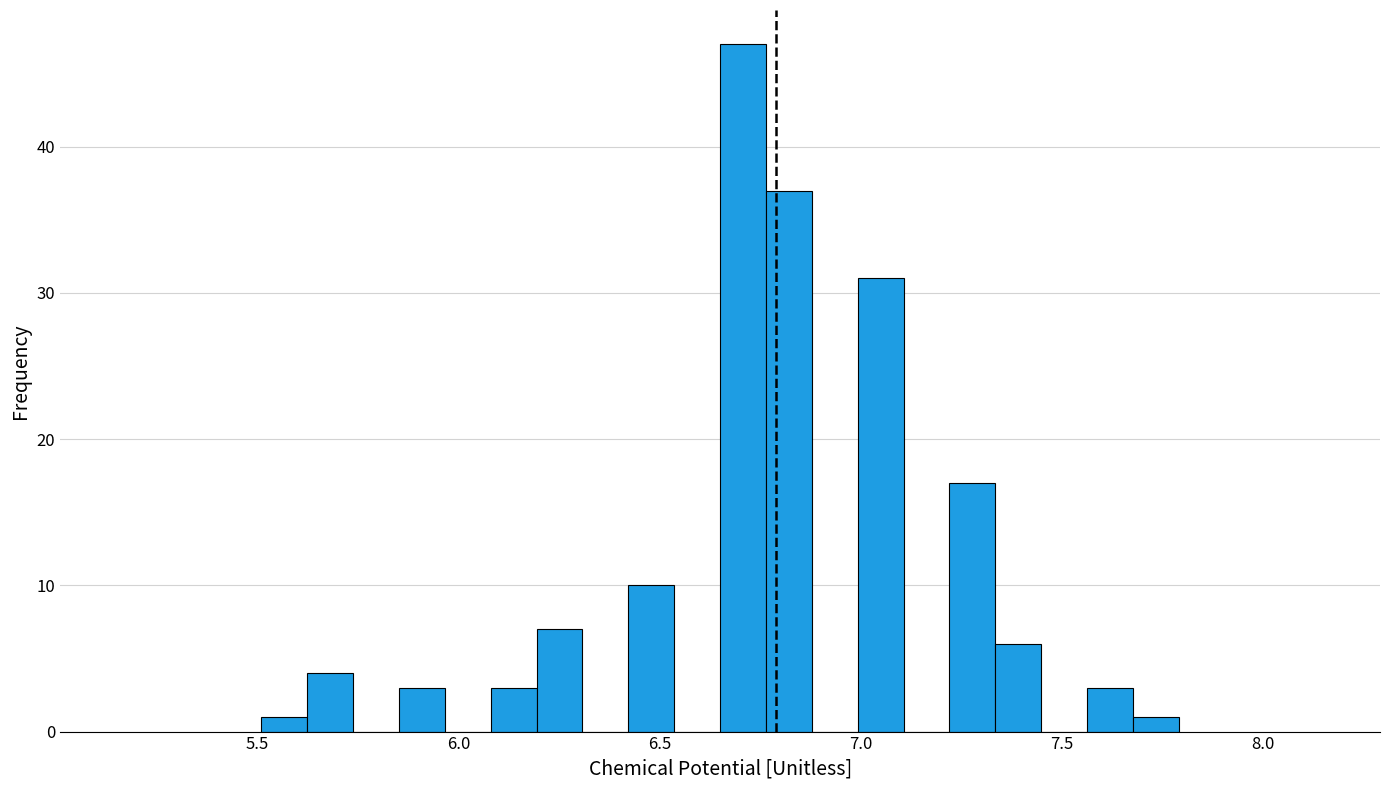

Around what value on the x-axis is the tallest bar? Give the approximate position of its centre, as read against the axis.

6.70